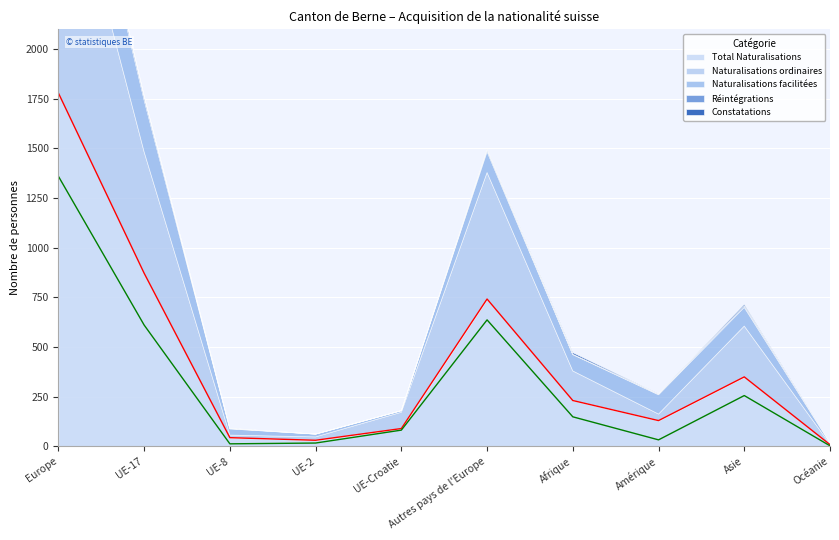

Which category has the highest value in the Naturalisations ordinaires series?

Europe